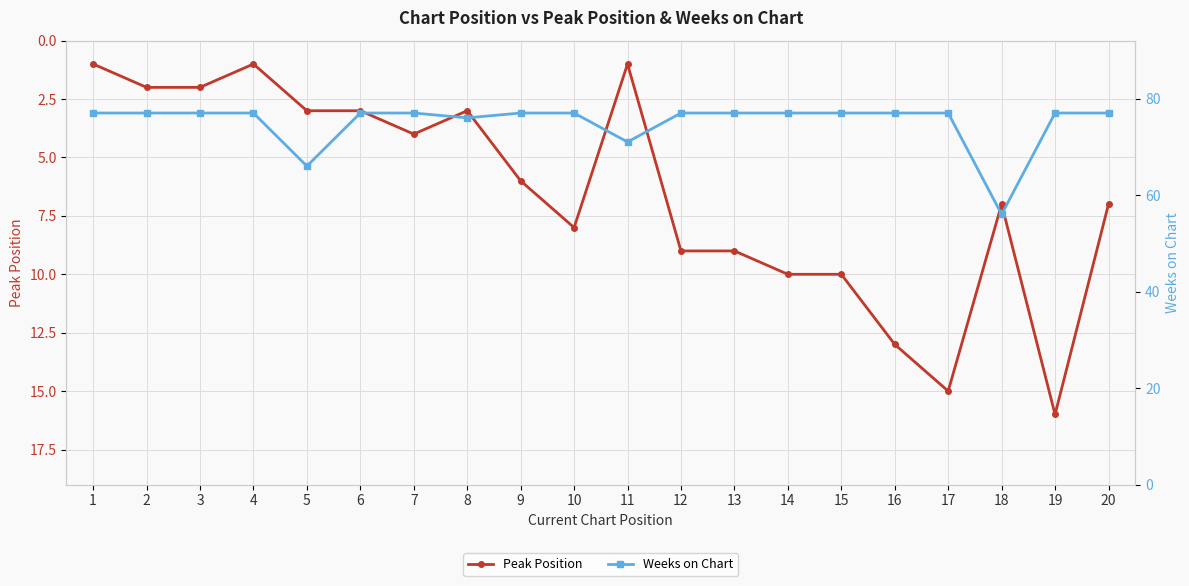

True or false: Peak Position and Weeks on Chart cross at least once.

False